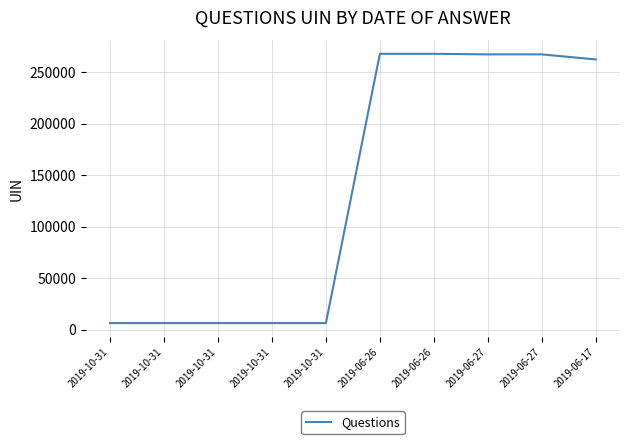

The value at 2019-06-26 is 114096. True or false?

False